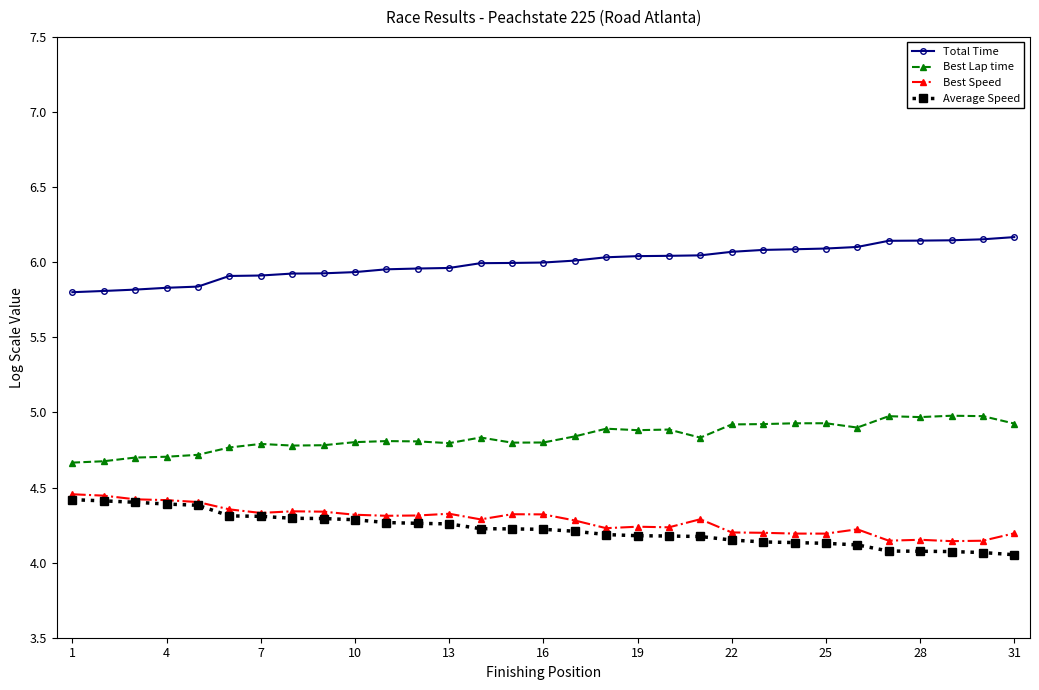

True or false: Average Speed and Total Time cross at least once.

False